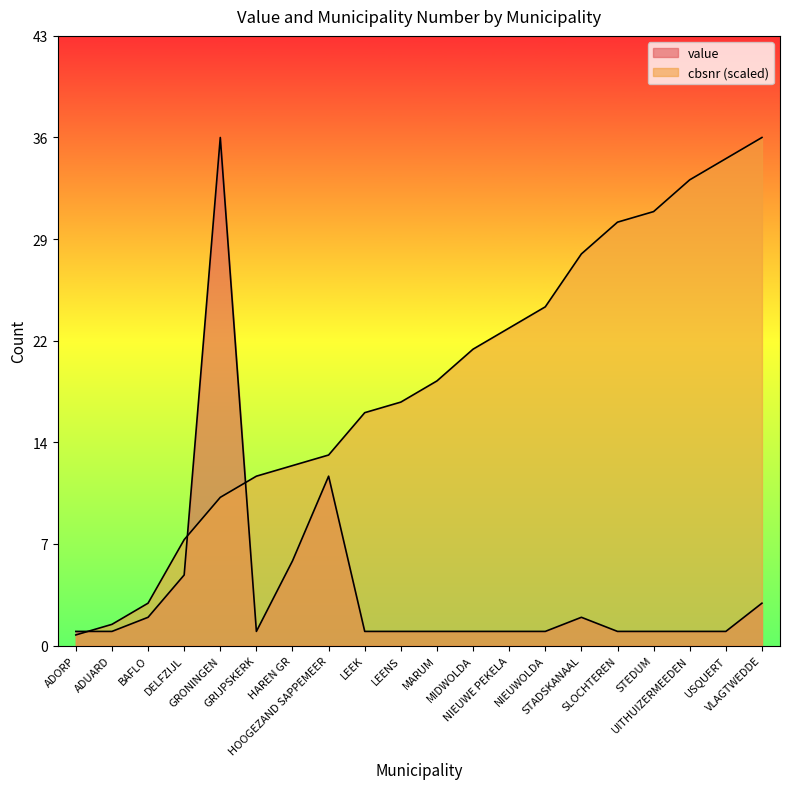

How many data points in value are above 1?

7